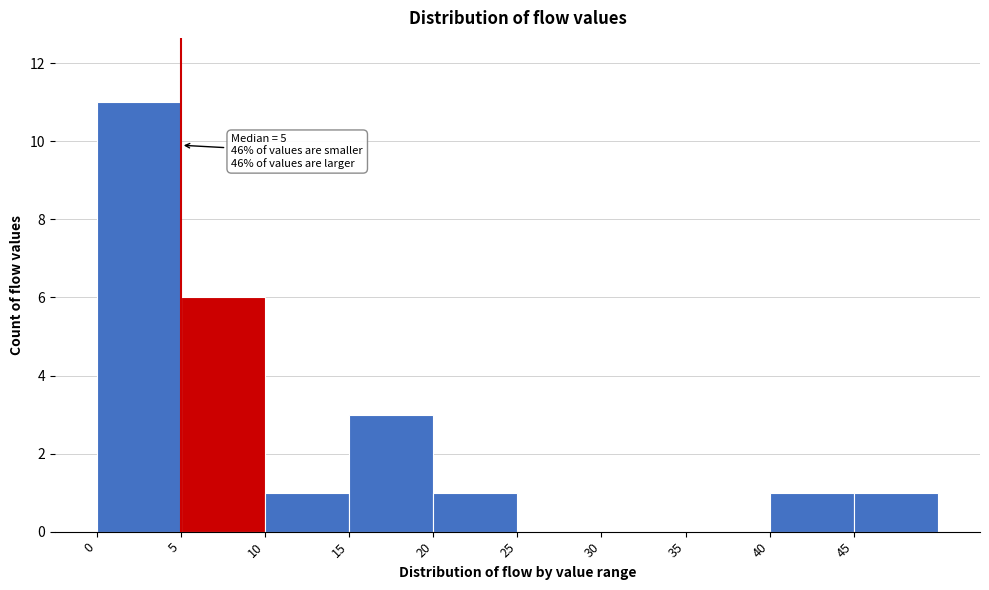

Over which range of the x-axis is the bar tallest?

0 to 5